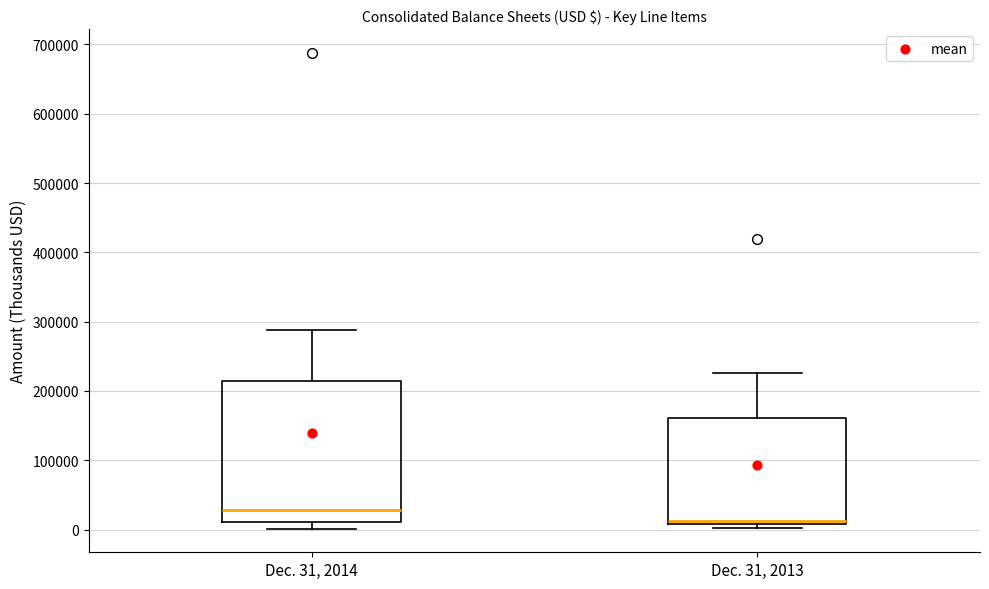

Where is the upper edge of the box for Dec. 31, 2014 on the y-axis? The values are not printed on the chart, so give them approximately, as read against the axis.

210000